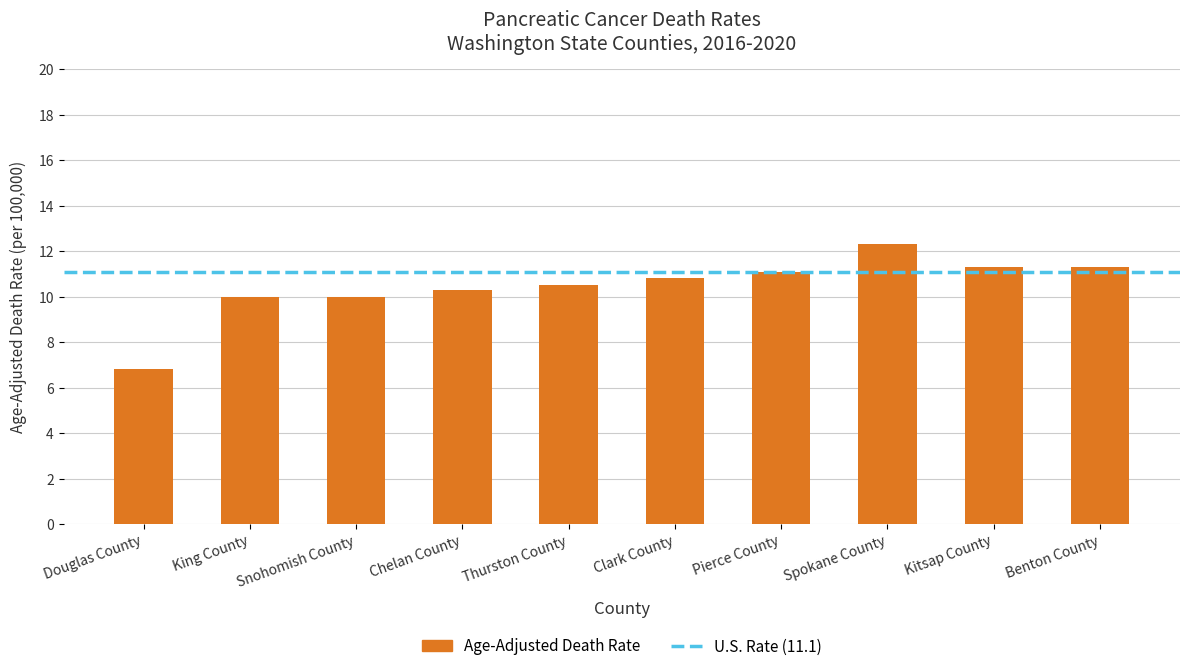

At which category does the chart reach its peak across all series?

Spokane County